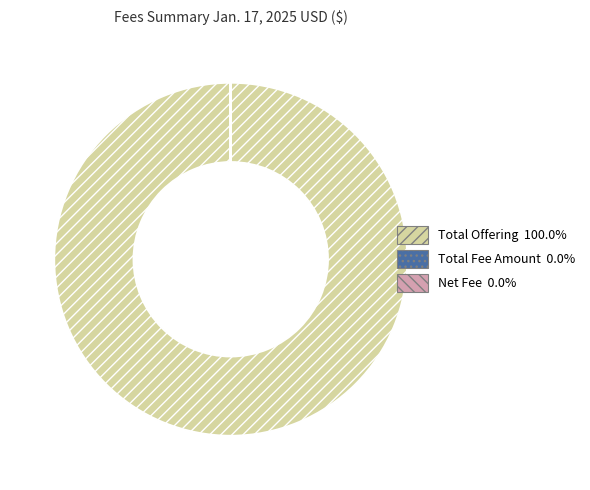

Is there any slice that represents more than half of the pie?

Yes